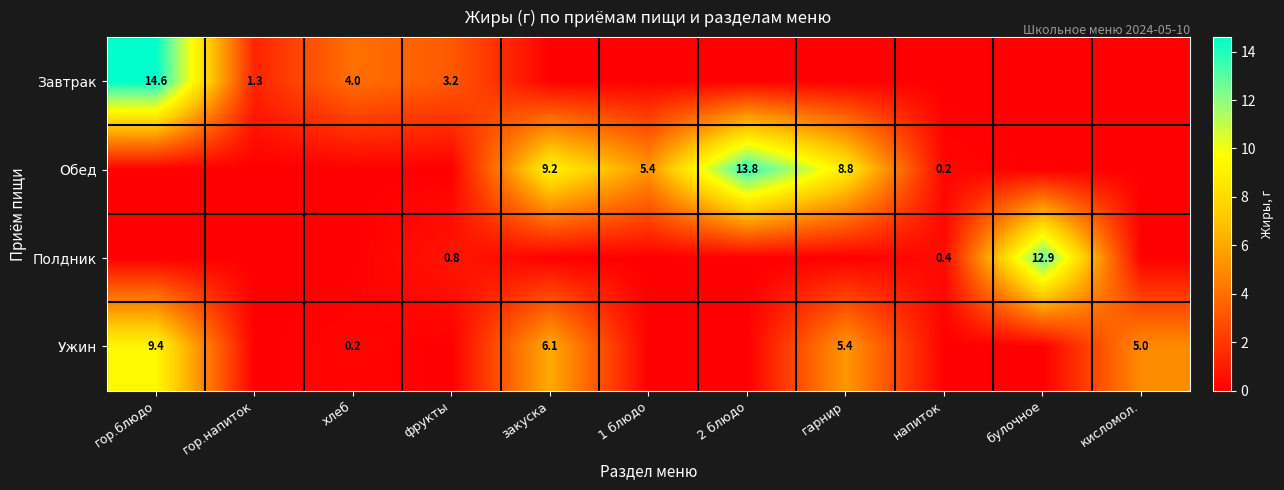

At which category is the sum across all series the highest?

гор.блюдо